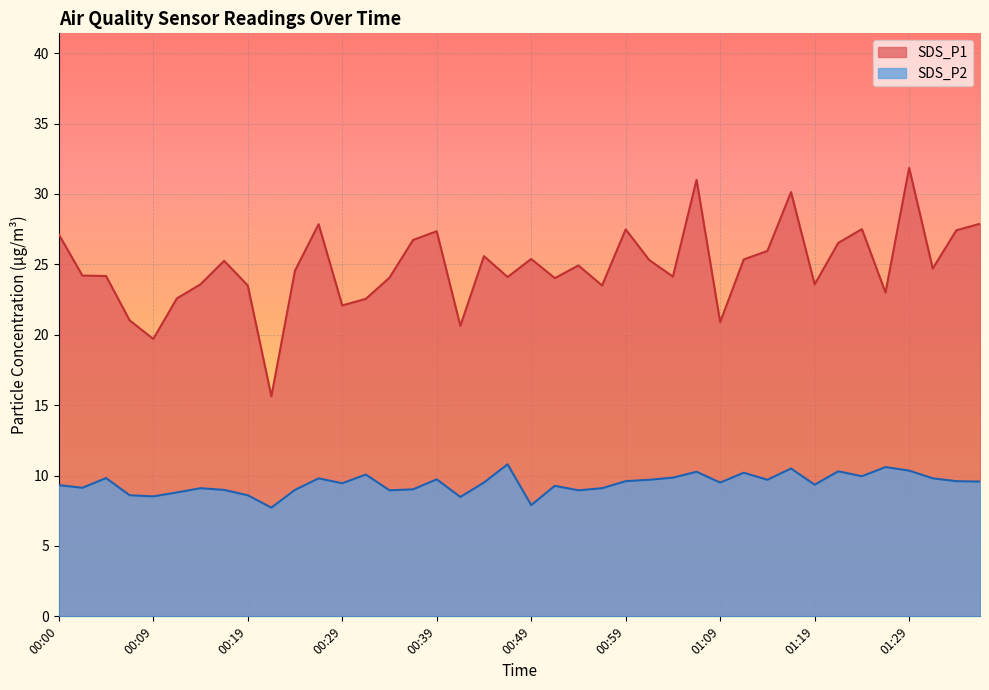

What is the difference between the second highest and minimum values in the SDS_P2 series?

2.9